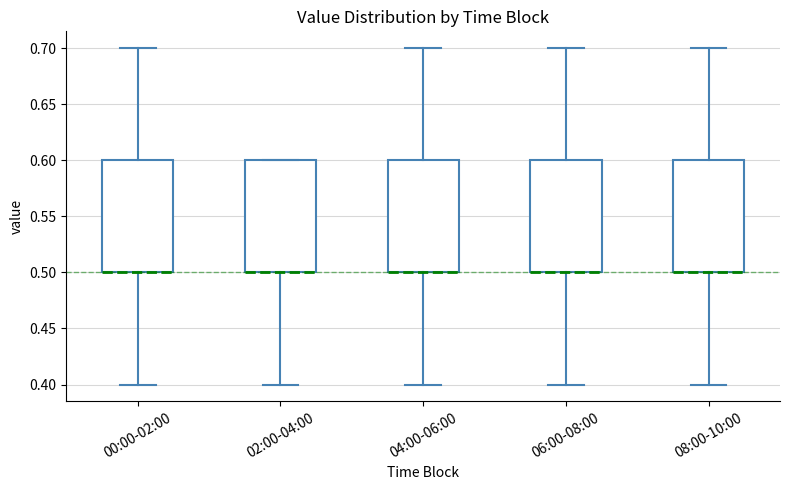

Where is the upper edge of the box for 02:00-04:00 on the y-axis? The values are not printed on the chart, so give them approximately, as read against the axis.

0.6